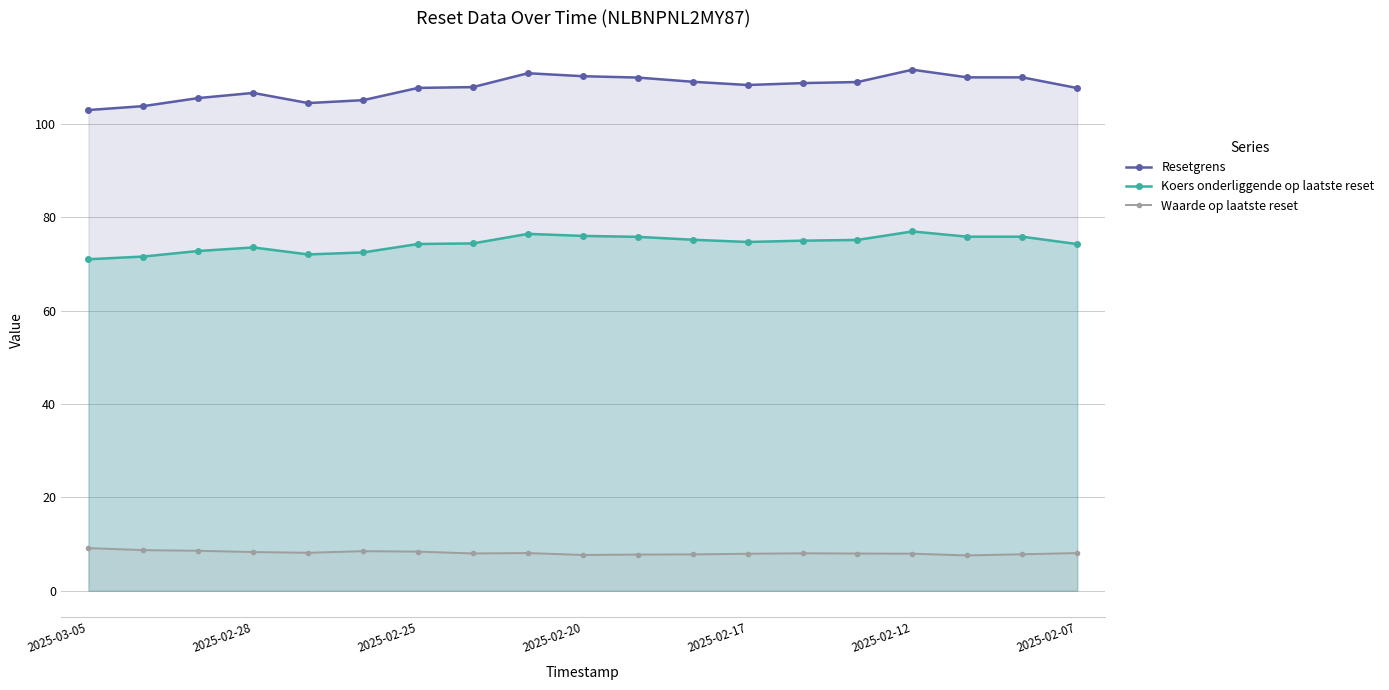

Count the number of categories in the chart.

19